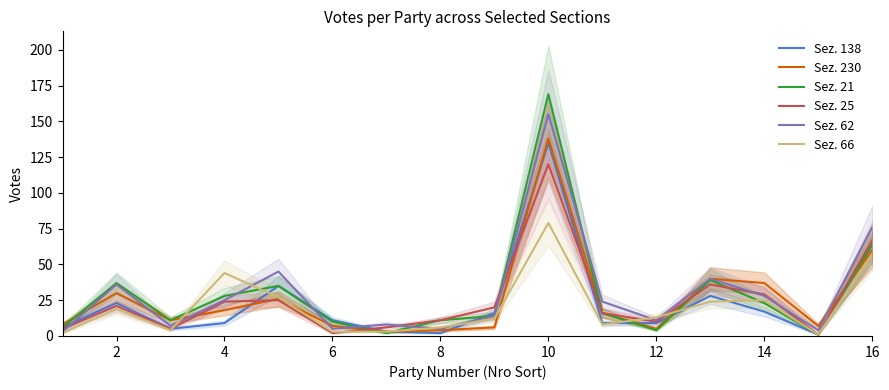

The value of Sez. 21 at 10 is 4. True or false?

False